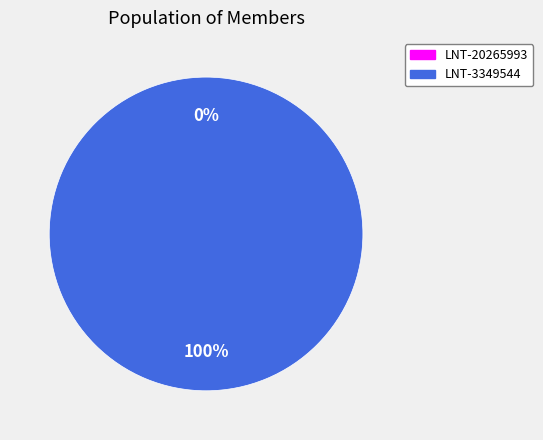

How many slices are in this pie chart?

2